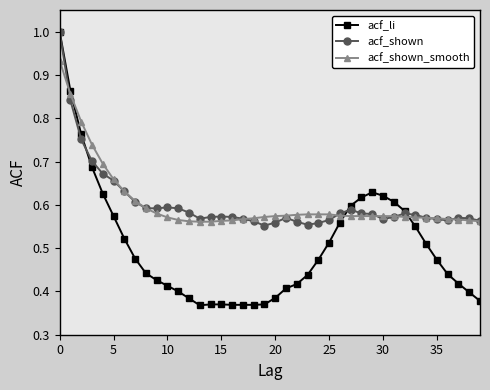

What are all the series names shown in the legend?

acf_li, acf_shown, acf_shown_smooth